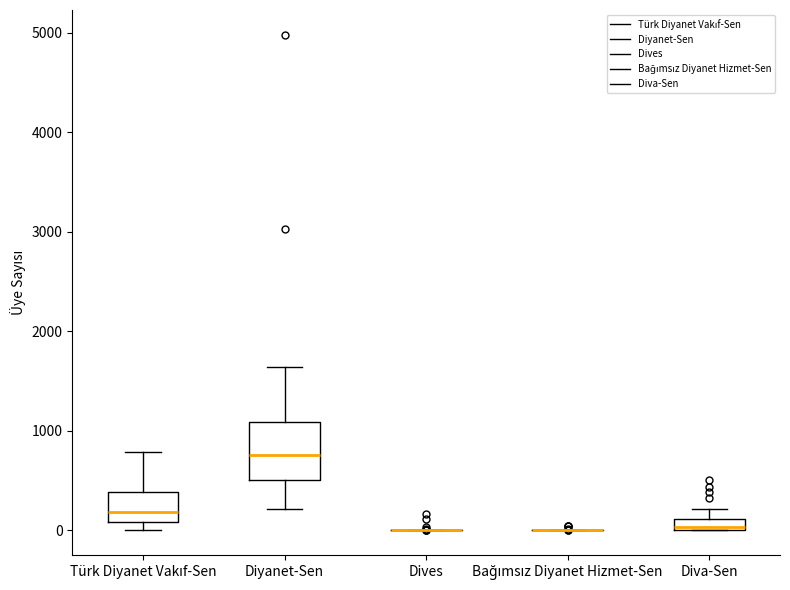

Where does the upper whisker of the box for Türk Diyanet Vakıf-Sen end on the y-axis? The values are not printed on the chart, so give them approximately, as read against the axis.

800